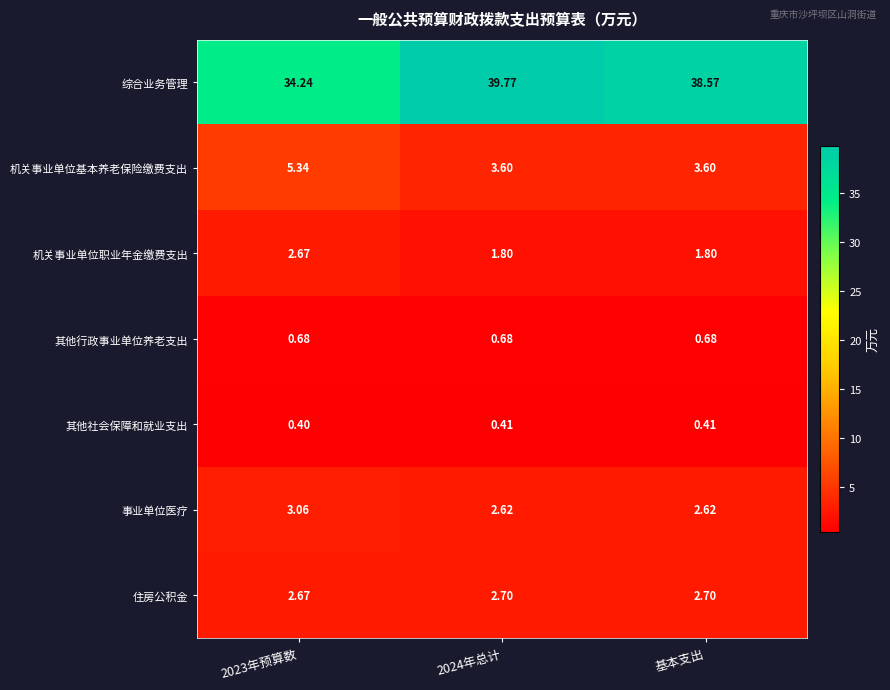

Rank the series at 基本支出 from highest to lowest value.

综合业务管理, 机关事业单位基本养老保险缴费支出, 住房公积金, 事业单位医疗, 机关事业单位职业年金缴费支出, 其他行政事业单位养老支出, 其他社会保障和就业支出